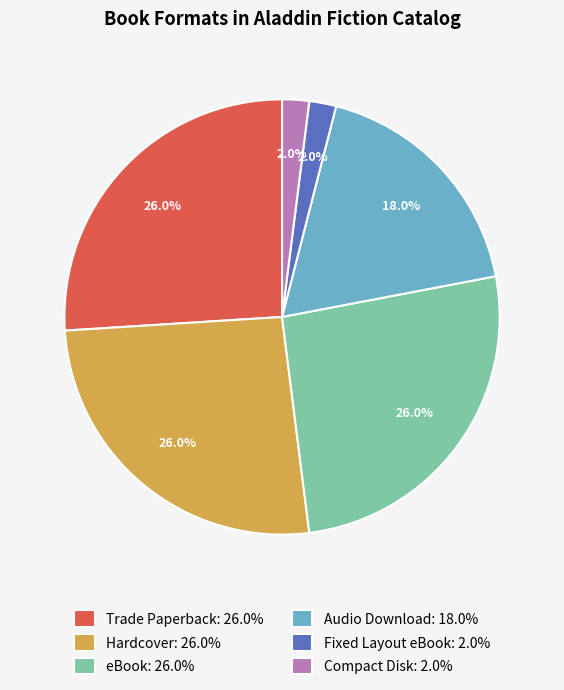

How many slices are in this pie chart?

6